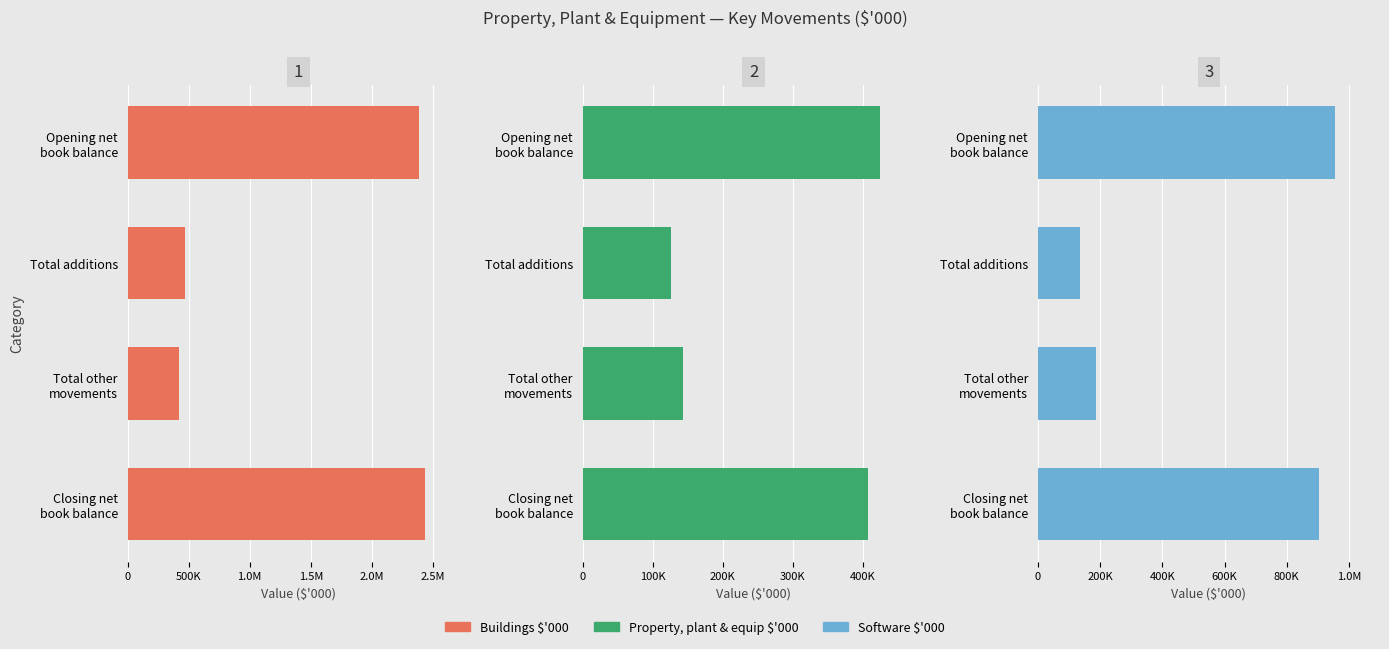

Which category has the highest value in the Total $'000 series?

Opening net book balance